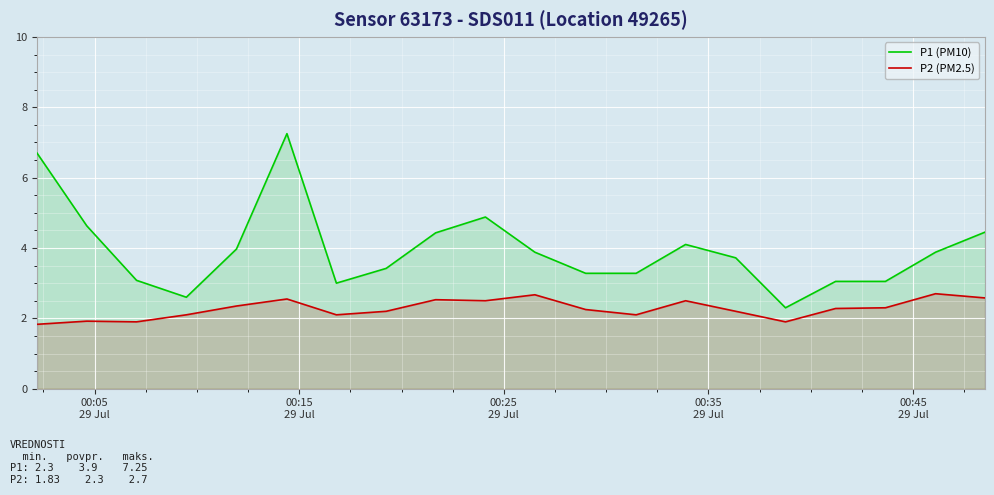

What is the difference between the maximum and minimum values in the P2 (PM2.5) series?

0.9